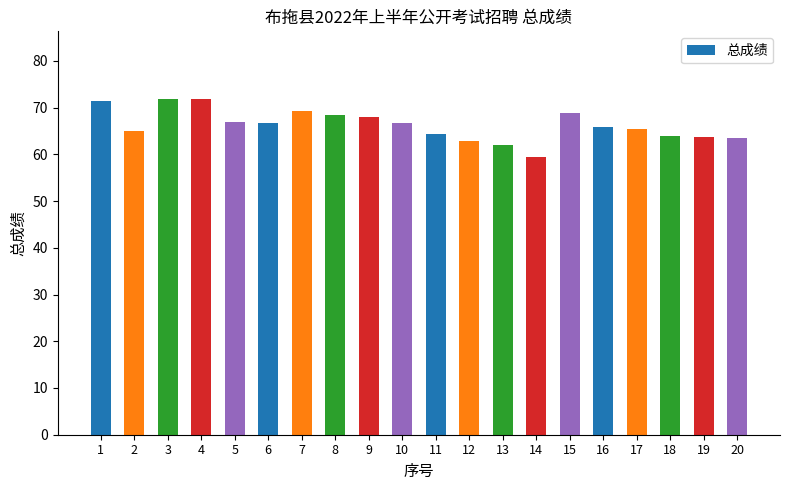

What is the ratio of the value at 3 to the value at 12?

1.1